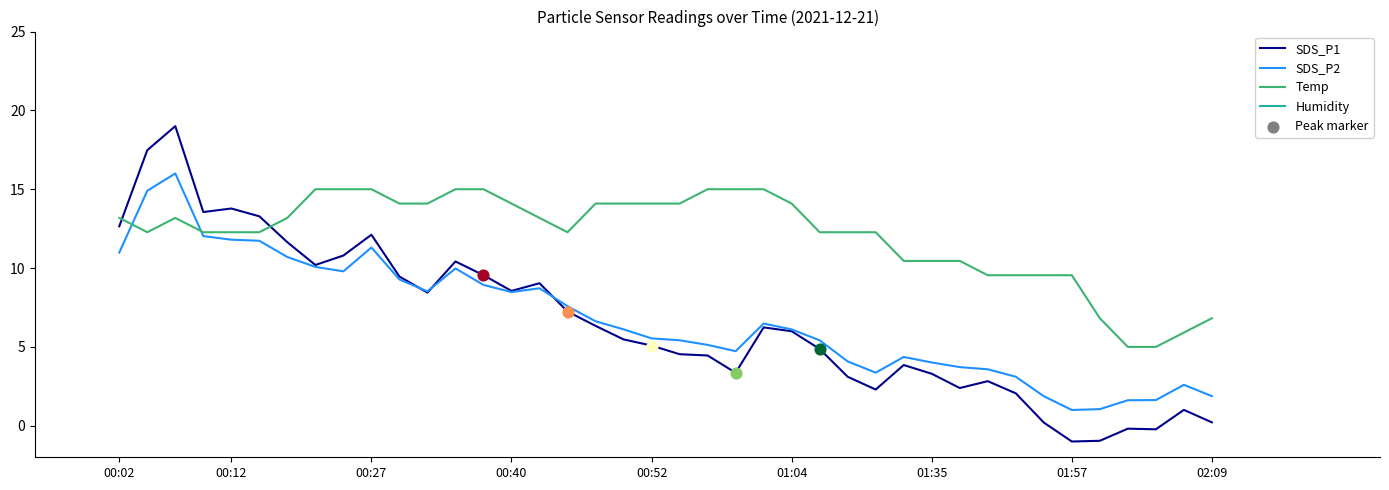

Is the value of Humidity at 22 greater than the value of SDS_P1 at 39?

No